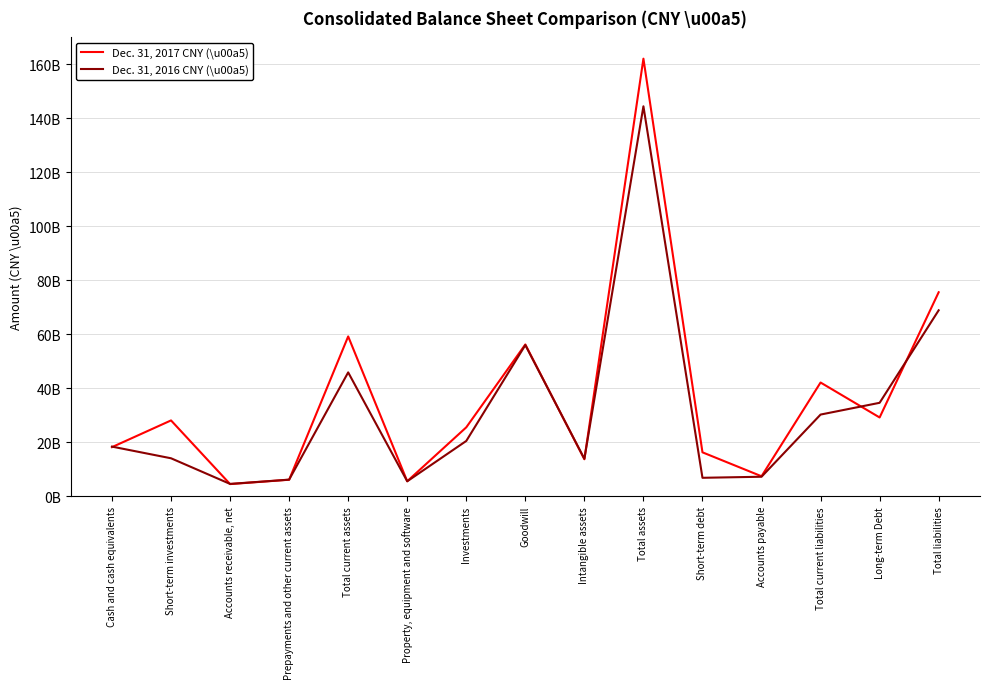

Does the chart have visible grid lines?

Yes